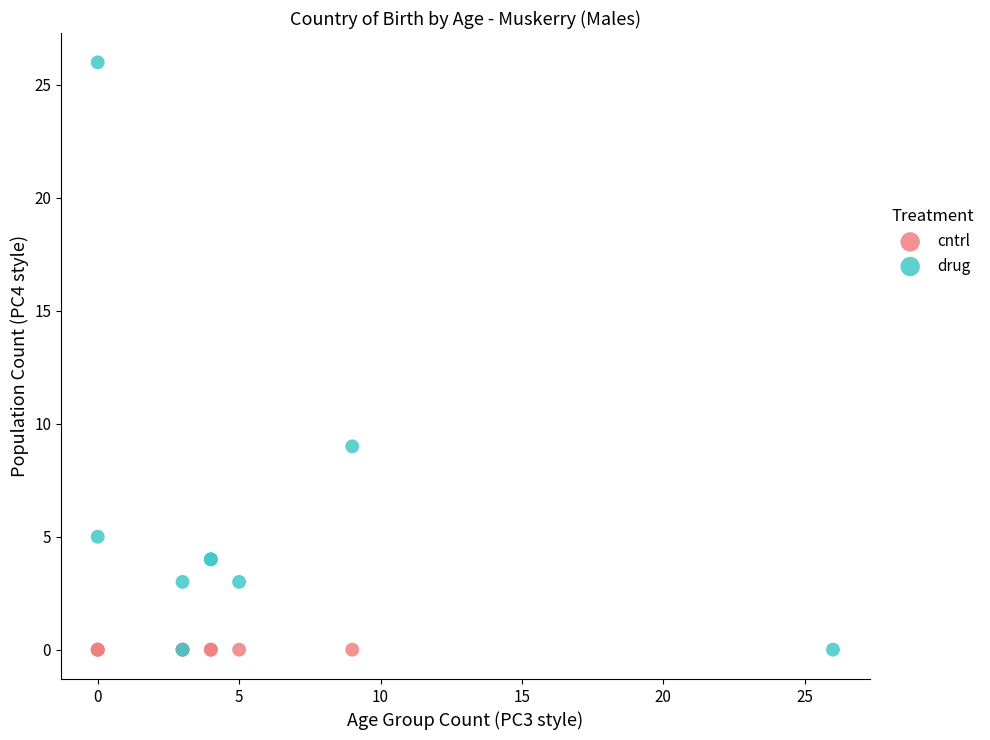

Which series contains the highest Y value?

drug